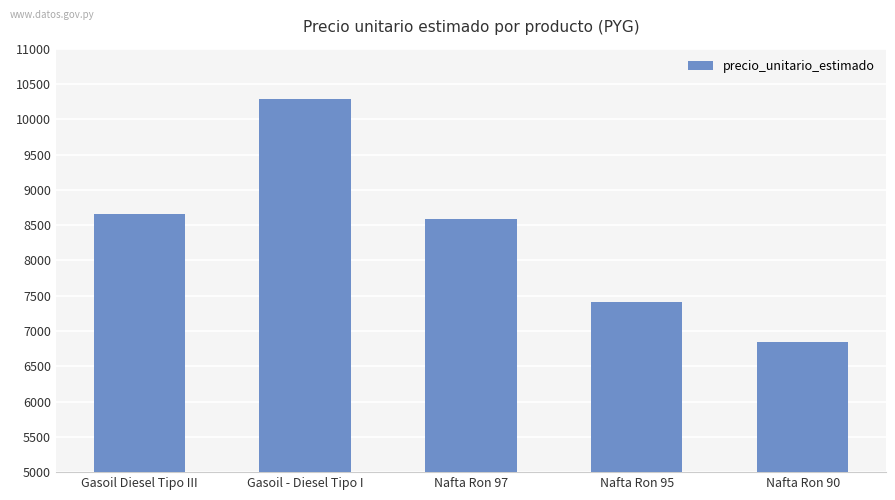

What is the change in value from Gasoil Diesel Tipo III to Nafta Ron 95?

-1246